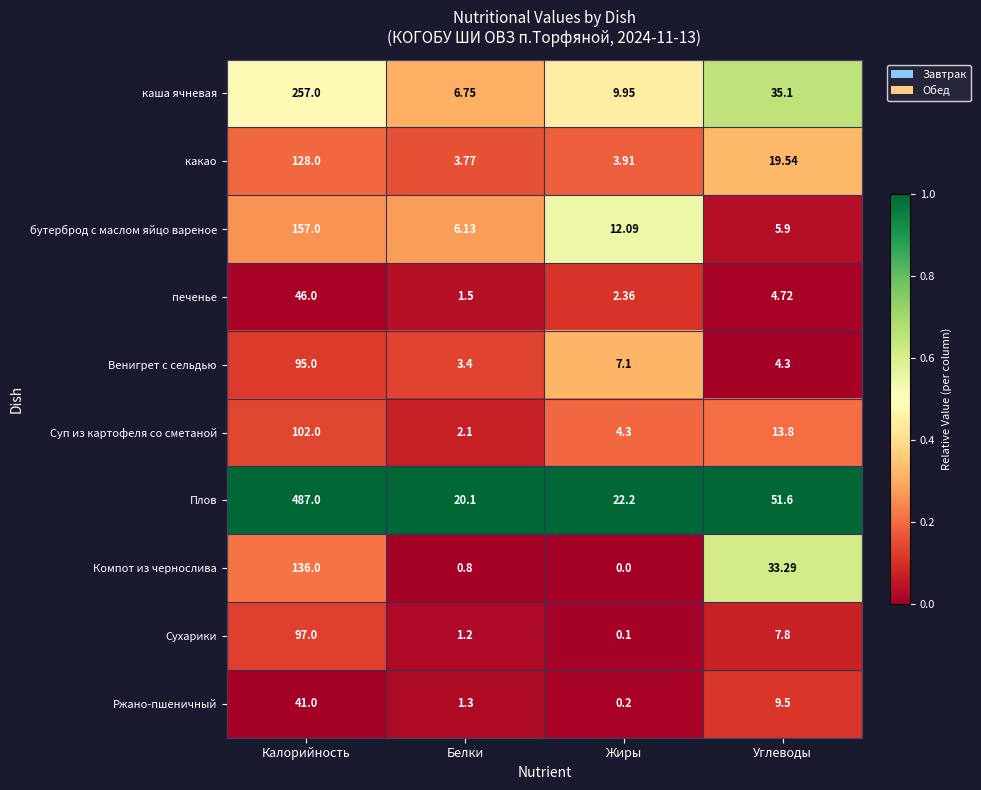

Which category has the highest value across all series?

Калорийность